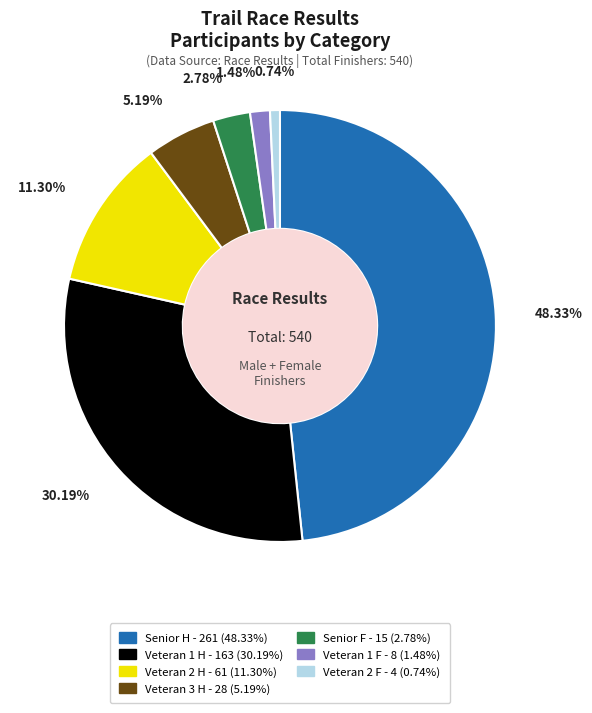

The Veteran 3 H slice represents 5% of the pie. True or false?

True